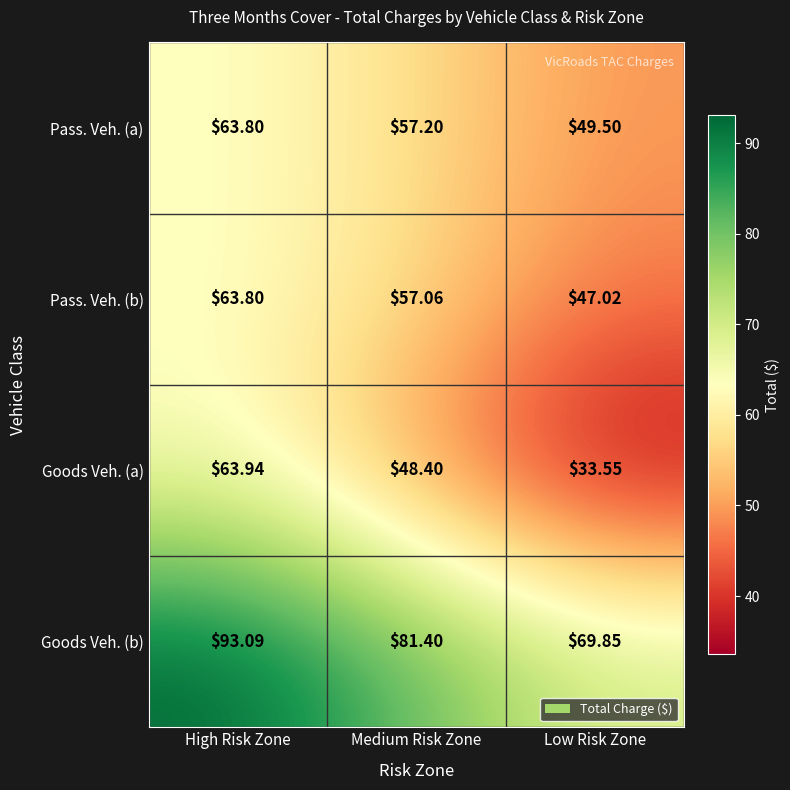

At which label does Goods Veh. (a) reach its peak?

High Risk Zone